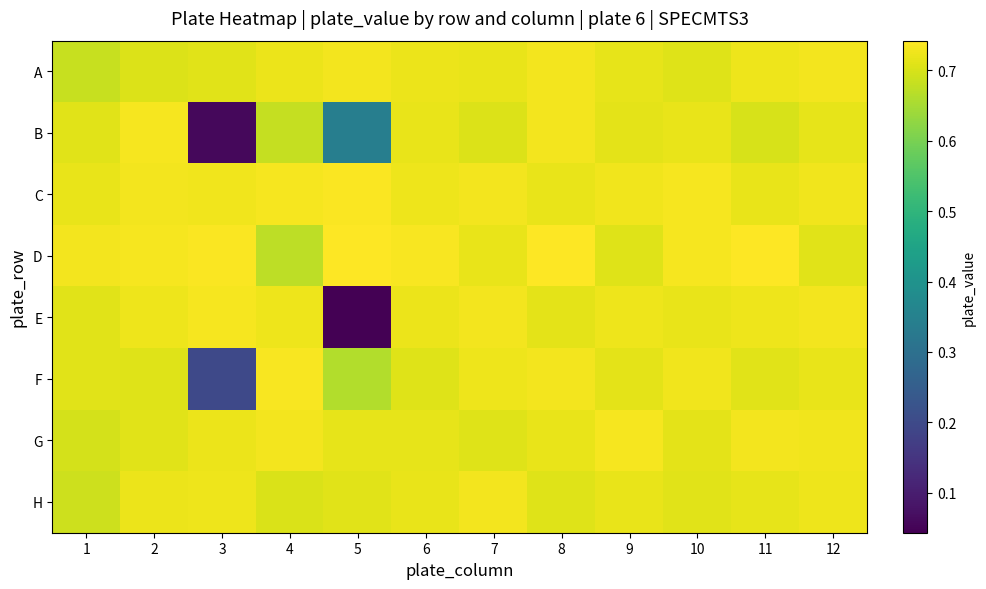

Reading left to right, transcribe all the data shown in this chart.

A: 1=0.7	2=0.7	3=0.7	4=0.7	5=0.7	6=0.7	7=0.7	8=0.7	9=0.7	10=0.7	11=0.7	12=0.7
B: 1=0.7	2=0.7	3=0.1	4=0.7	5=0.3	6=0.7	7=0.7	8=0.7	9=0.7	10=0.7	11=0.7	12=0.7
C: 1=0.7	2=0.7	3=0.7	4=0.7	5=0.7	6=0.7	7=0.7	8=0.7	9=0.7	10=0.7	11=0.7	12=0.7
D: 1=0.7	2=0.7	3=0.7	4=0.7	5=0.7	6=0.7	7=0.7	8=0.7	9=0.7	10=0.7	11=0.7	12=0.7
E: 1=0.7	2=0.7	3=0.7	4=0.7	5=0.0	6=0.7	7=0.7	8=0.7	9=0.7	10=0.7	11=0.7	12=0.7
F: 1=0.7	2=0.7	3=0.2	4=0.7	5=0.7	6=0.7	7=0.7	8=0.7	9=0.7	10=0.7	11=0.7	12=0.7
G: 1=0.7	2=0.7	3=0.7	4=0.7	5=0.7	6=0.7	7=0.7	8=0.7	9=0.7	10=0.7	11=0.7	12=0.7
H: 1=0.7	2=0.7	3=0.7	4=0.7	5=0.7	6=0.7	7=0.7	8=0.7	9=0.7	10=0.7	11=0.7	12=0.7